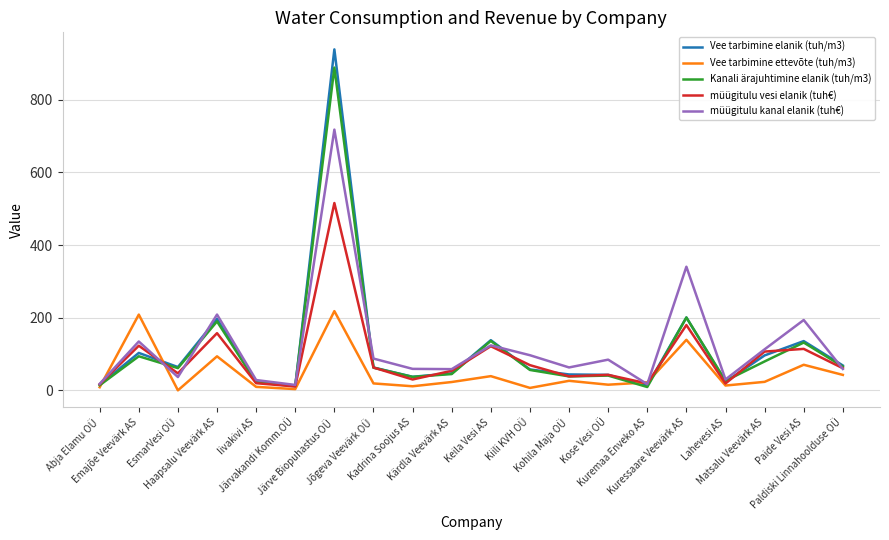

At which category is the sum across all series the highest?

Järve Biopuhastus OÜ